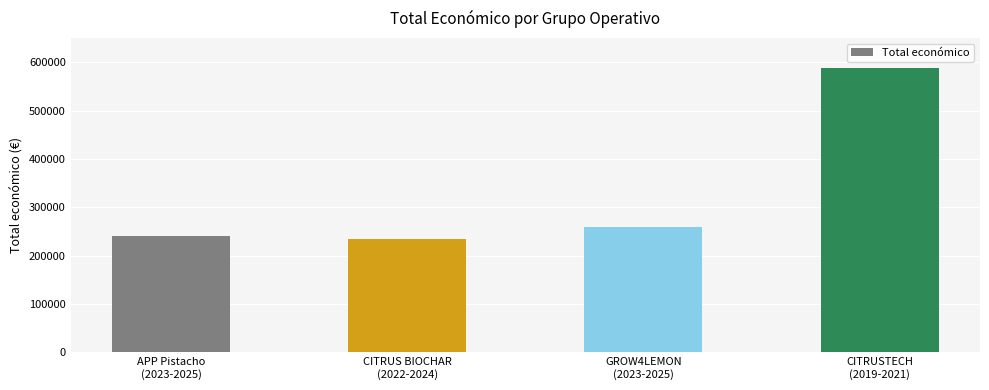

Where is the data nearest to the value 410617?

GROW4LEMON
(2023-2025)